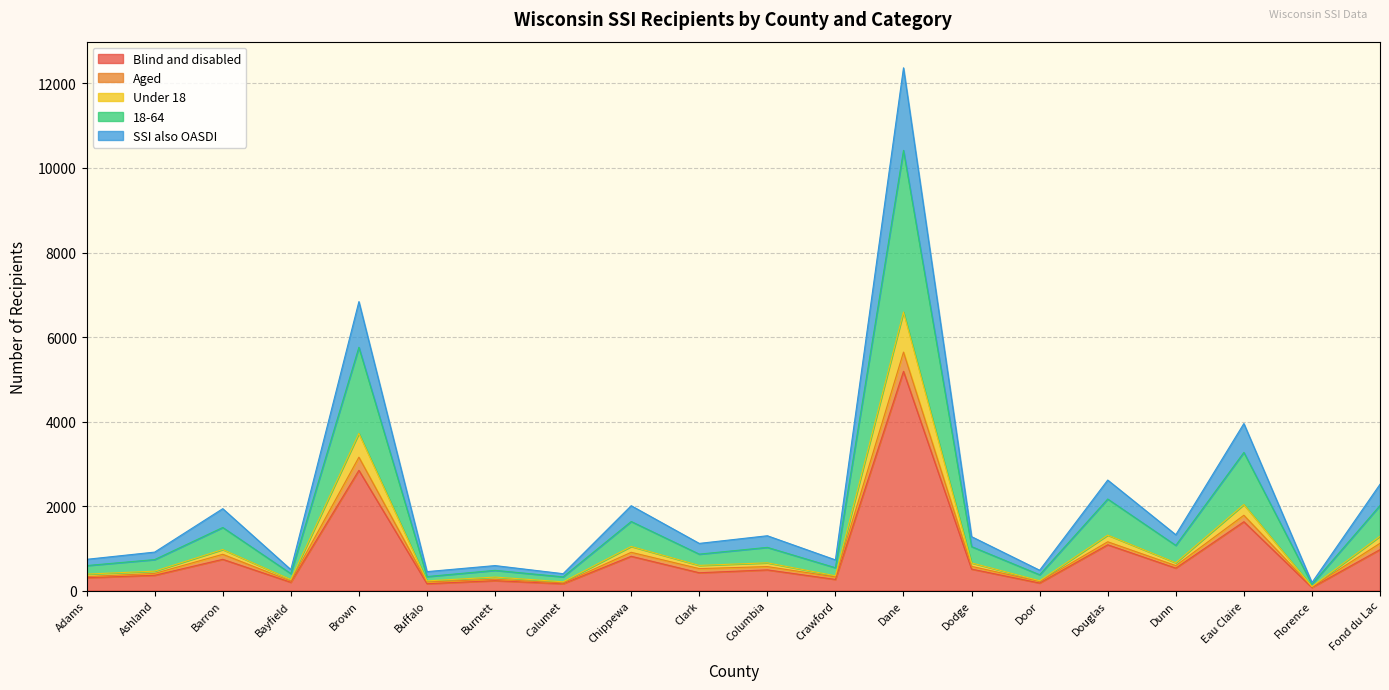

At how many categories does at least one series exceed 4630?

2